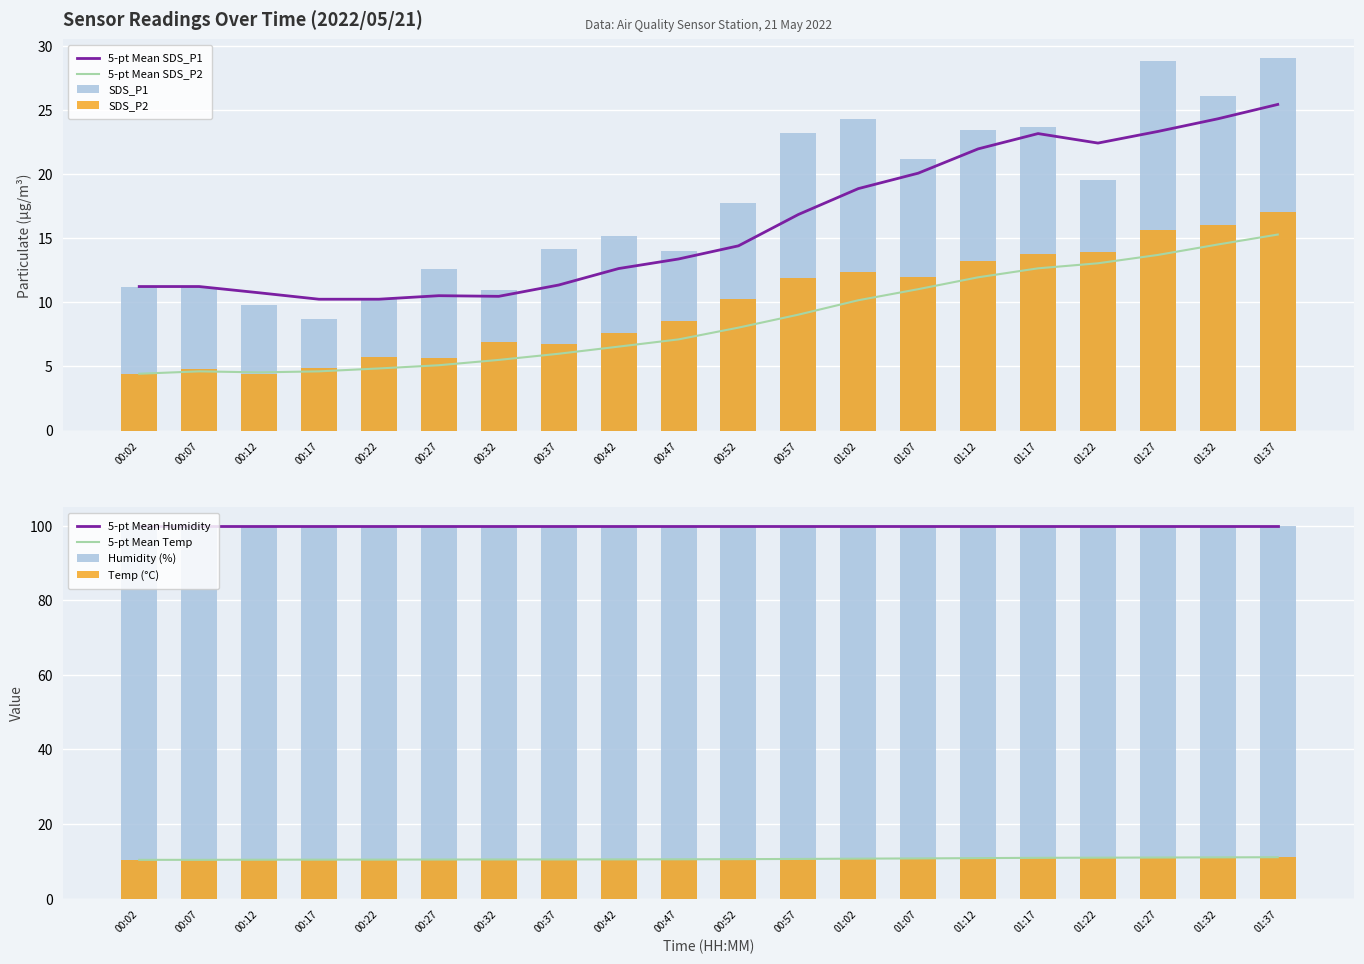

Is the value of 5-pt Mean SDS_P2 at 00:12 greater than the value of 5-pt Mean SDS_P1 at 01:07?

No